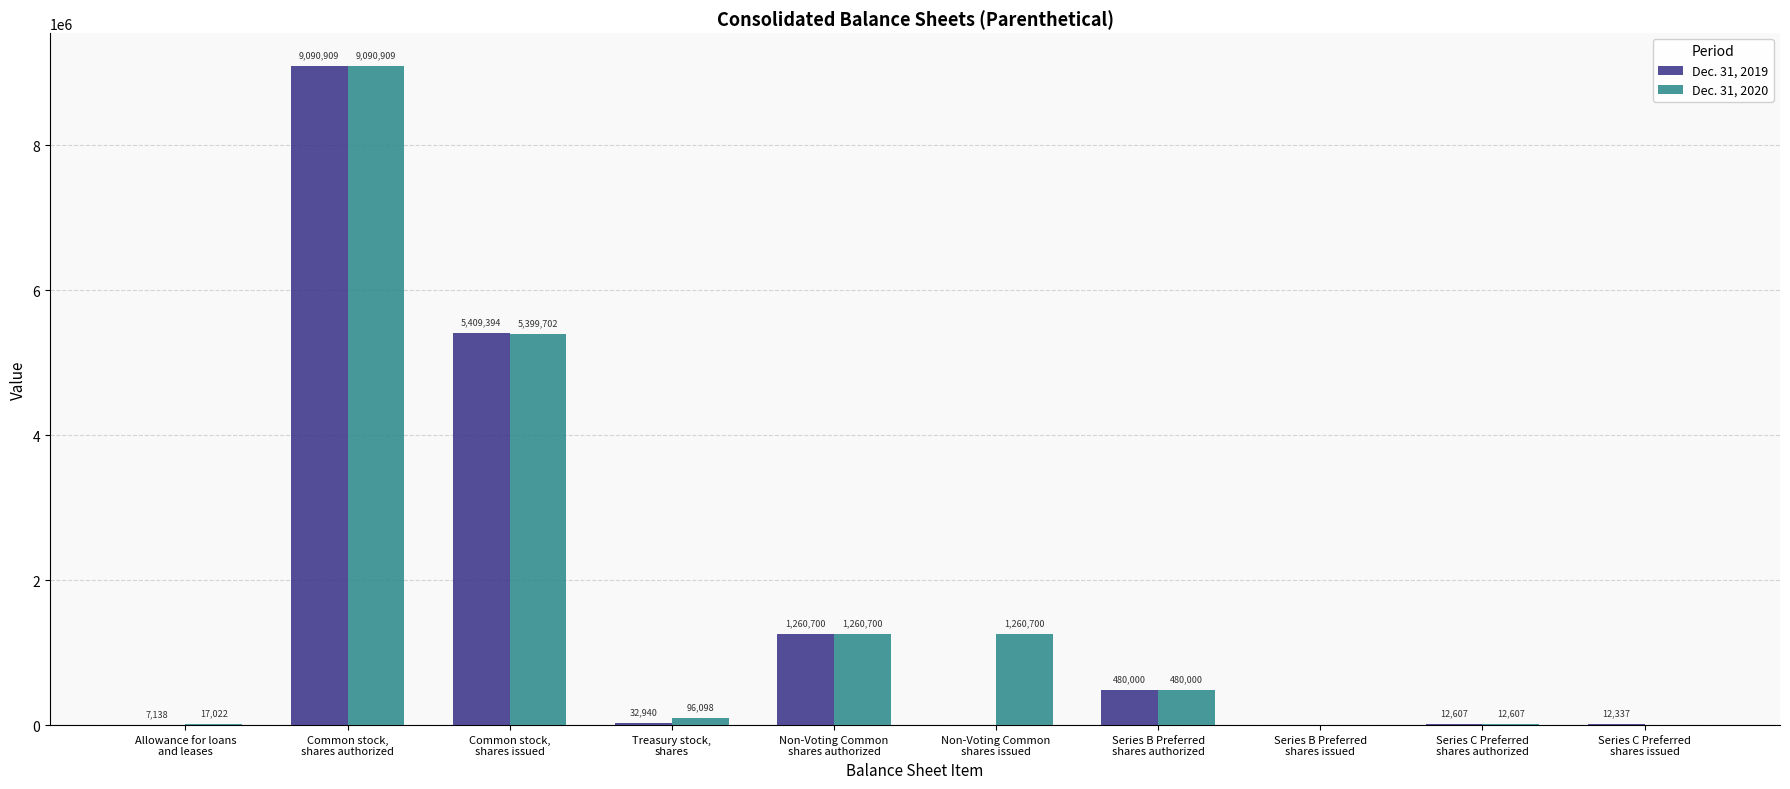

Reading left to right, transcribe all the data shown in this chart.

Dec. 31, 2019: Allowance for loans
and leases=7138	Common stock,
shares authorized=9090909	Common stock,
shares issued=5409394	Treasury stock,
shares=32940	Non-Voting Common
shares authorized=1260700	Non-Voting Common
shares issued=0	Series B Preferred
shares authorized=480000	Series B Preferred
shares issued=0	Series C Preferred
shares authorized=12607	Series C Preferred
shares issued=12337
Dec. 31, 2020: Allowance for loans
and leases=17022	Common stock,
shares authorized=9090909	Common stock,
shares issued=5399702	Treasury stock,
shares=96098	Non-Voting Common
shares authorized=1260700	Non-Voting Common
shares issued=1260700	Series B Preferred
shares authorized=480000	Series B Preferred
shares issued=0	Series C Preferred
shares authorized=12607	Series C Preferred
shares issued=0